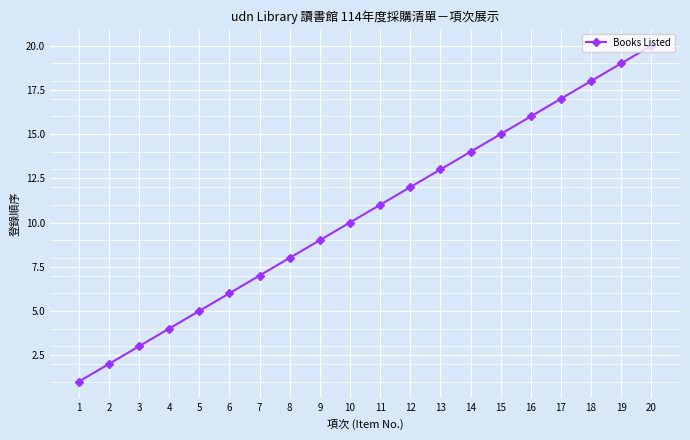

What is the value of the 1st point from the left?

1